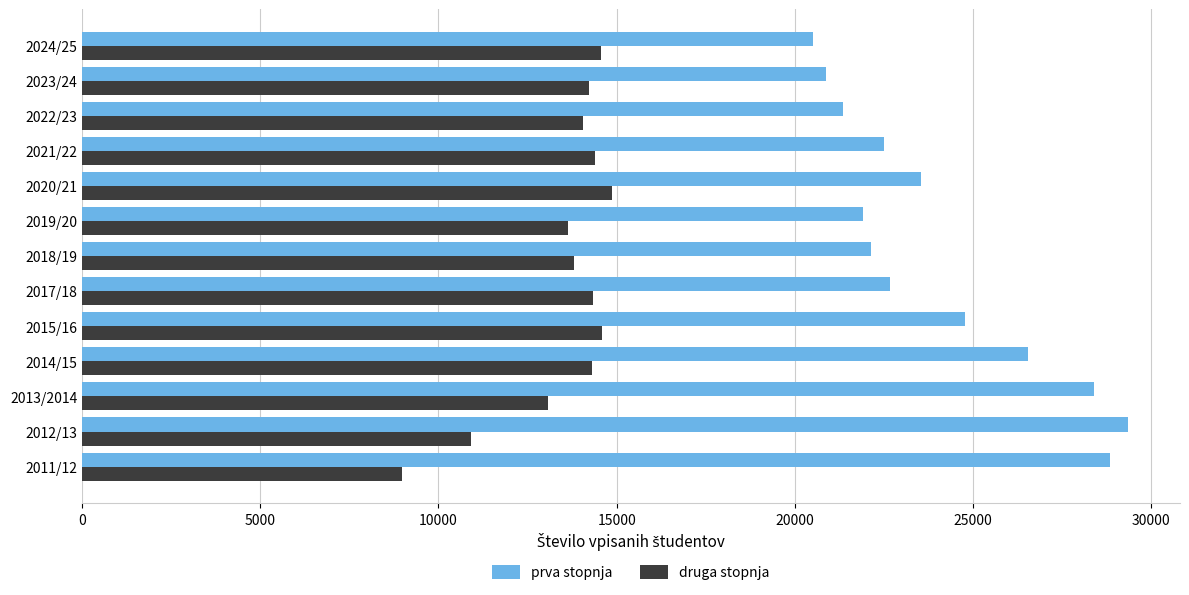

At which label does druga stopnja reach its peak?

2020/21